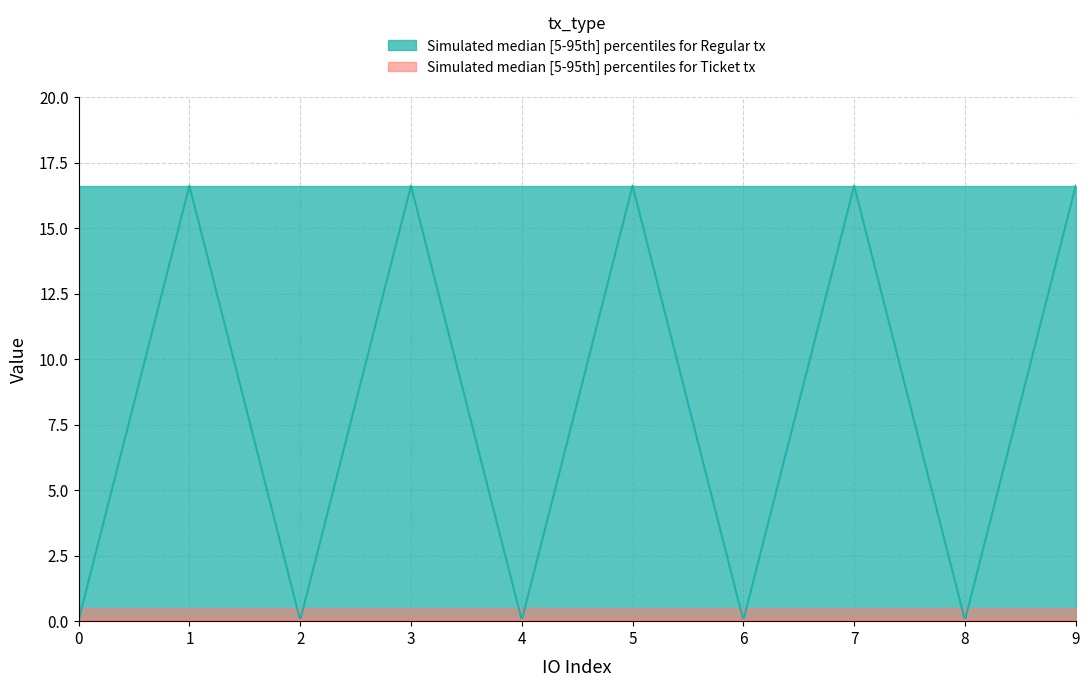

The Regular_lower series shows 0.0 at 1. True or false?

False